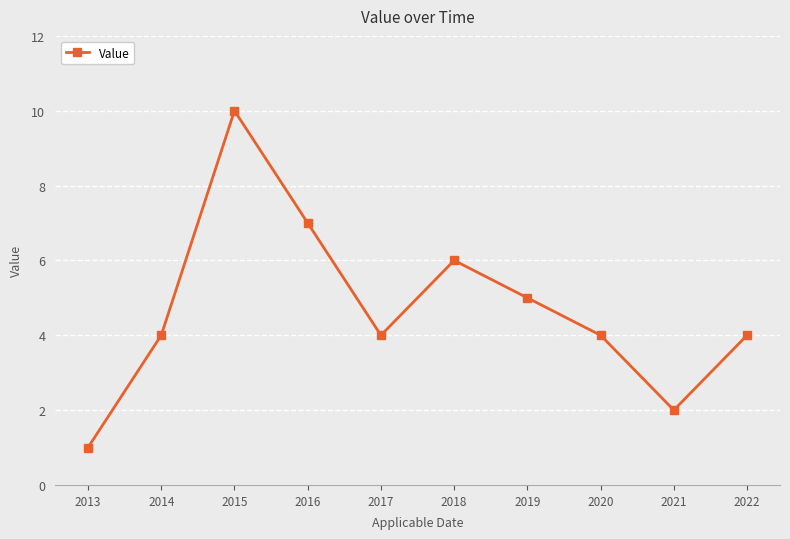

What value does the data have at 2016?

7